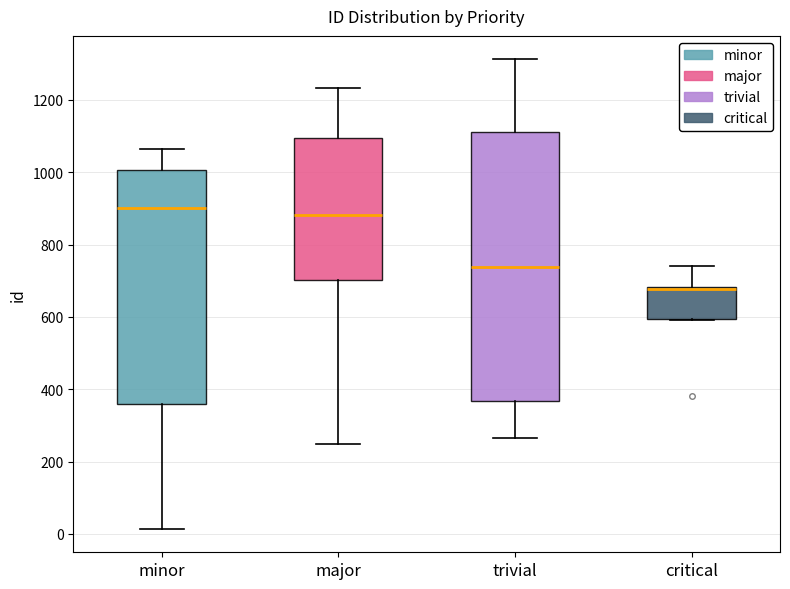

Reading left to right, transcribe this box plot: for each box, give where its median line is, the range the box spans, and where its two whiskers end, as read against the y-axis. The values are not printed on the chart, so give them approximately, as read against the axis.

minor: median 900, box 360 to 1000, whiskers 20 to 1060
major: median 880, box 700 to 1100, whiskers 240 to 1240
trivial: median 740, box 360 to 1120, whiskers 260 to 1320
critical: median 680, box 600 to 680, whiskers 600 to 740